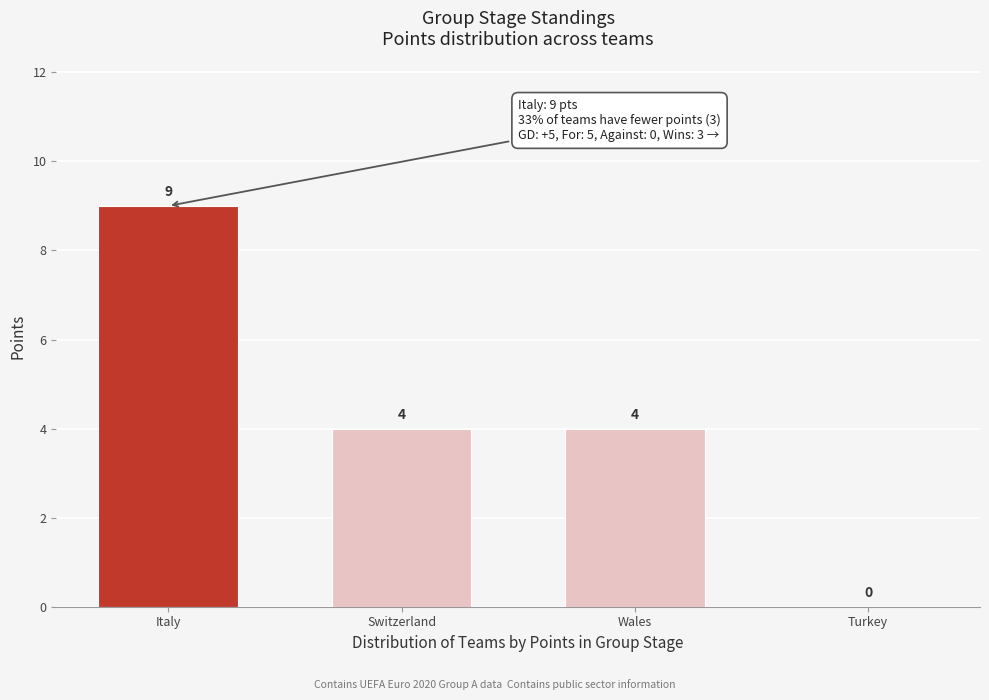

Reading right to left, what are all the values shown in this chart?

Turkey=0	Wales=4	Switzerland=4	Italy=9